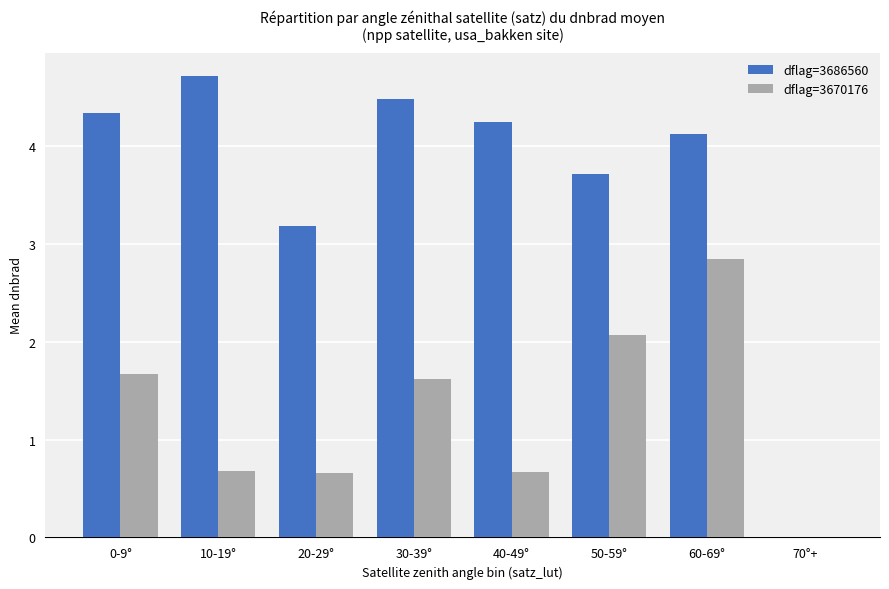

At which label does dflag=3686560 first exceed 4?

0-9°